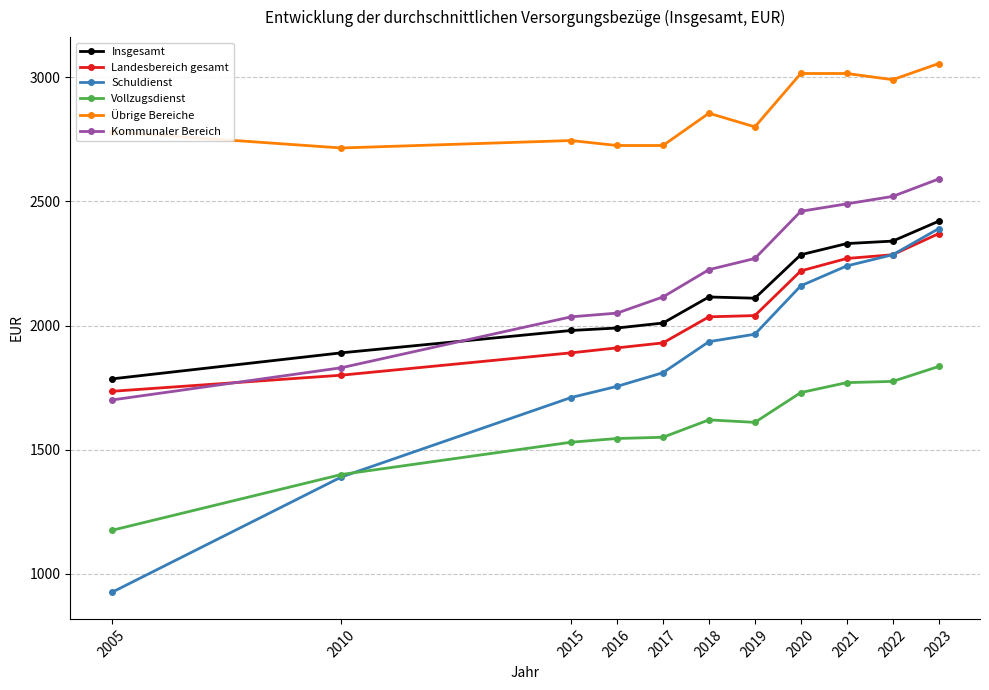

Is it true that Schuldienst equals 799 at 2020?

False